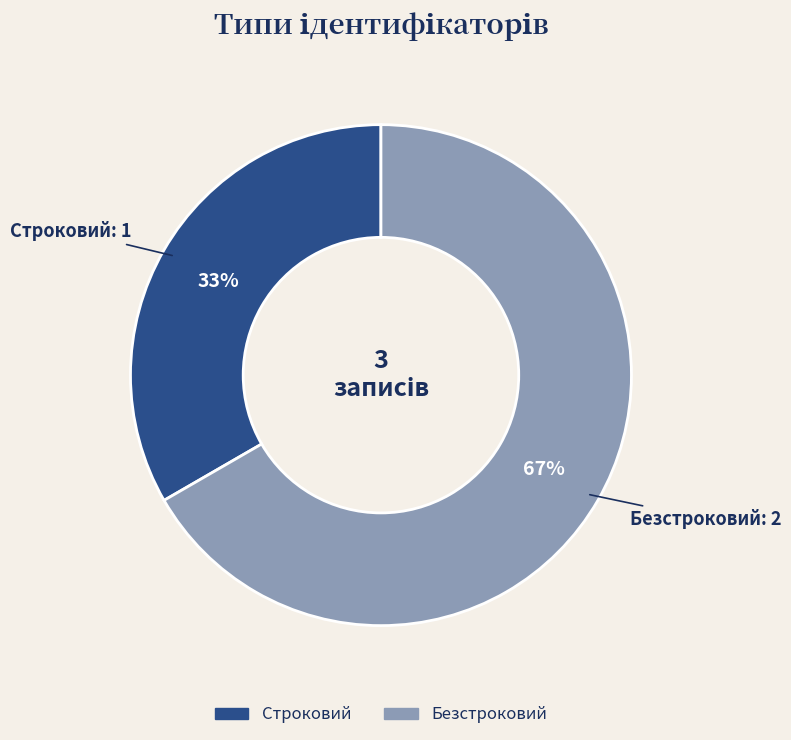

How many segments does this pie chart have?

2